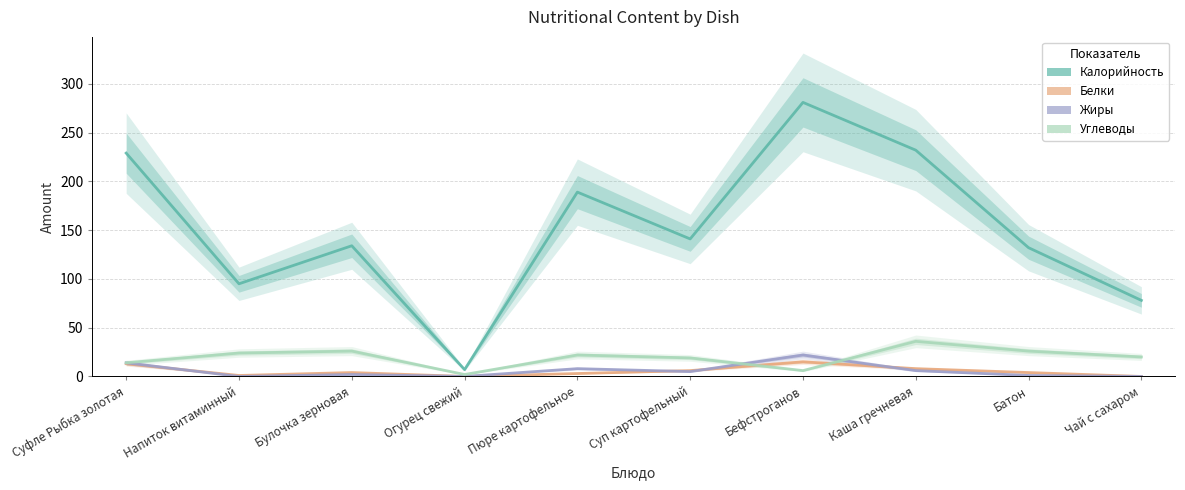

Does the chart have visible grid lines?

Yes